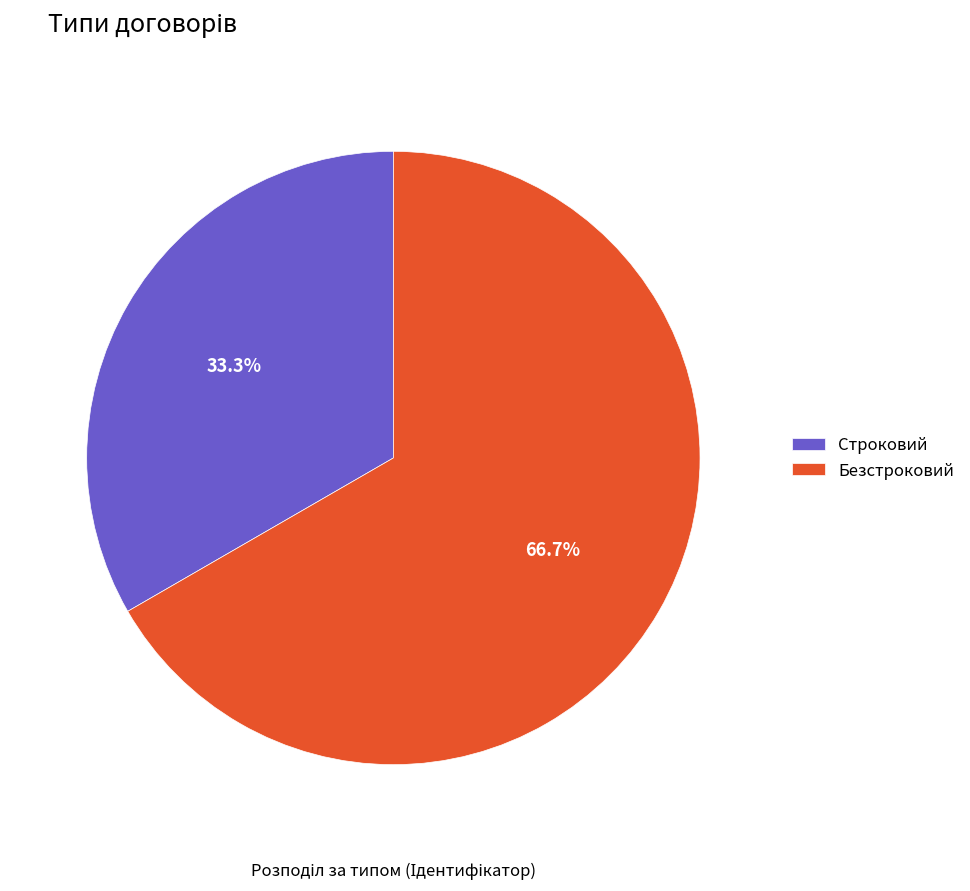

To the nearest percent, what percentage of the pie is Безстроковий?

67%